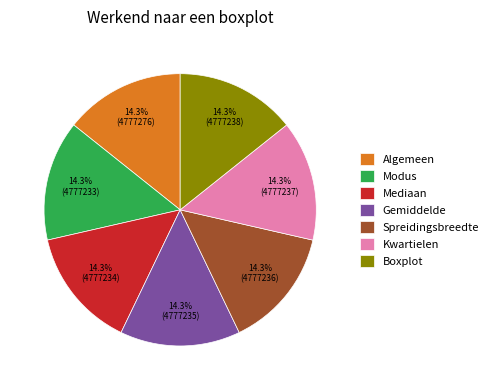

What percentage is the Gemiddelde slice, to the nearest percent?

14%